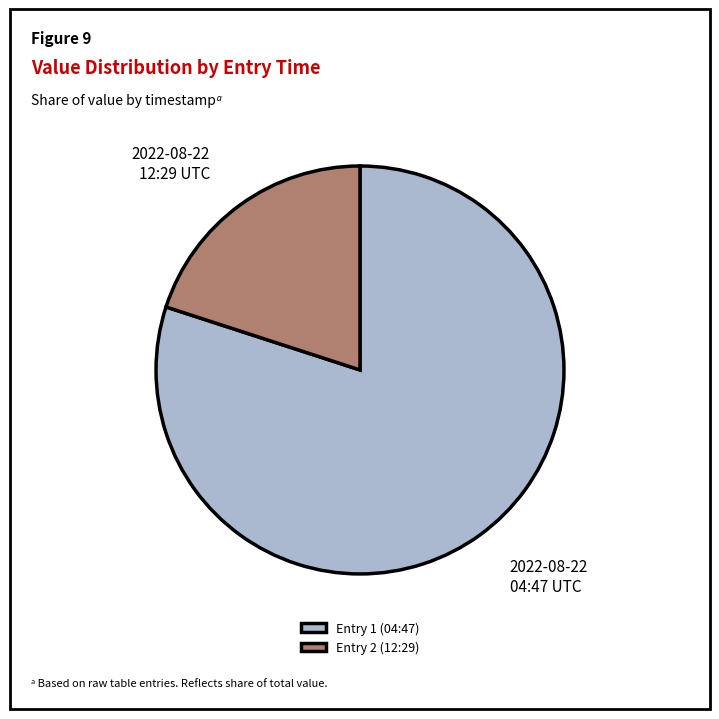

Rank the categories by value from lowest to highest.

Entry 2 (12:29), Entry 1 (04:47)